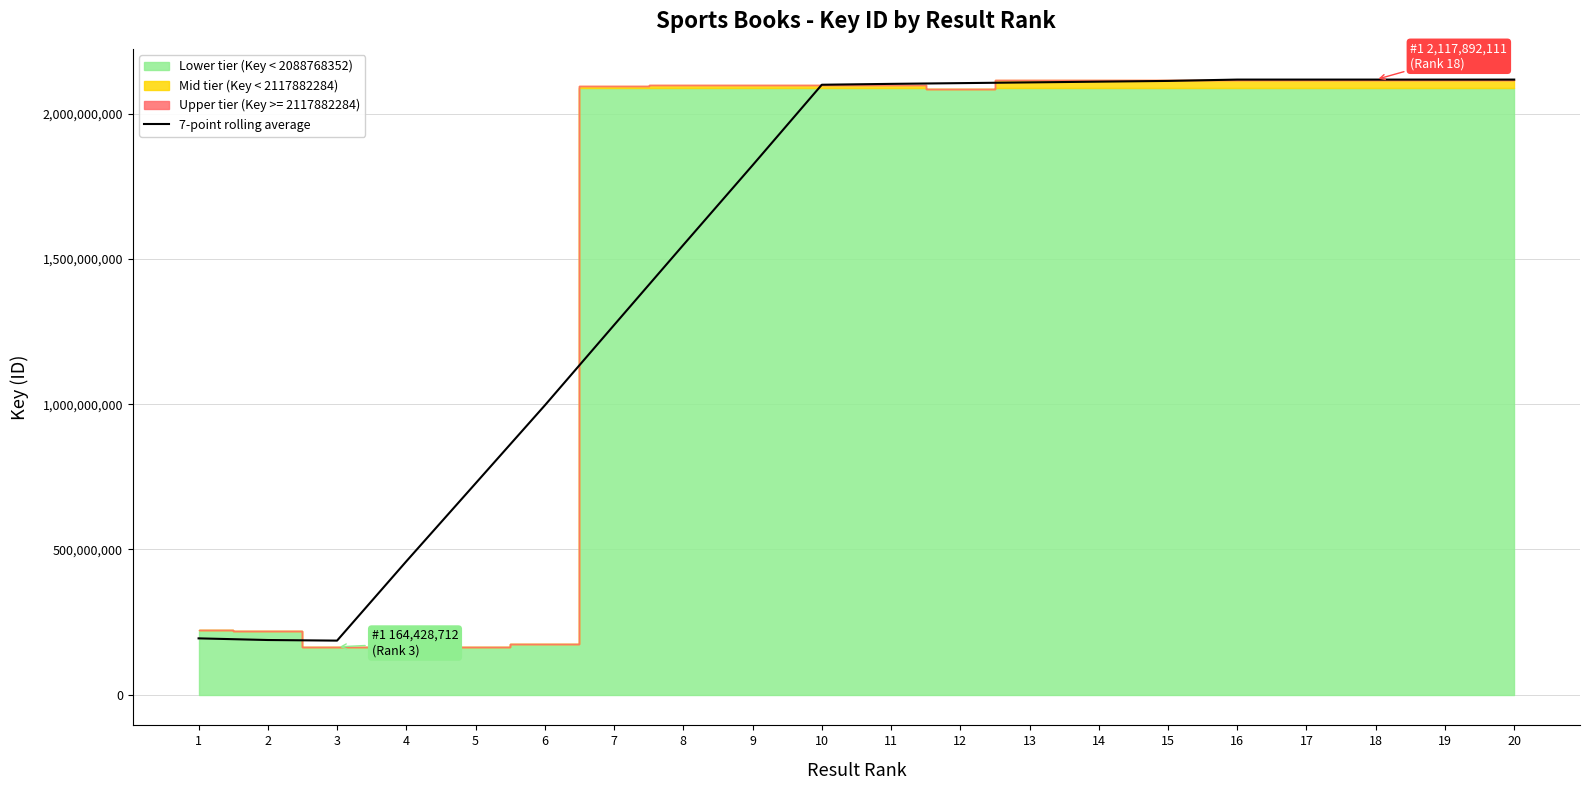

Reading left to right, transcribe all the data shown in this chart.

1=193756640.2	2=188097120.8	3=186025775.3	4=459008744.0	5=727380218.1	6=995968743.4	7=1272491940.4	8=1548344645.1	9=1822673114.9	10=2100132615.6	11=2103129374.1	12=2105670205.0	13=2108211149.0	14=2110753148.0	15=2113295901.3	16=2117886388.7	17=2117885974.9	18=2117886326.3	19=2117886688.4	20=2117887898.5